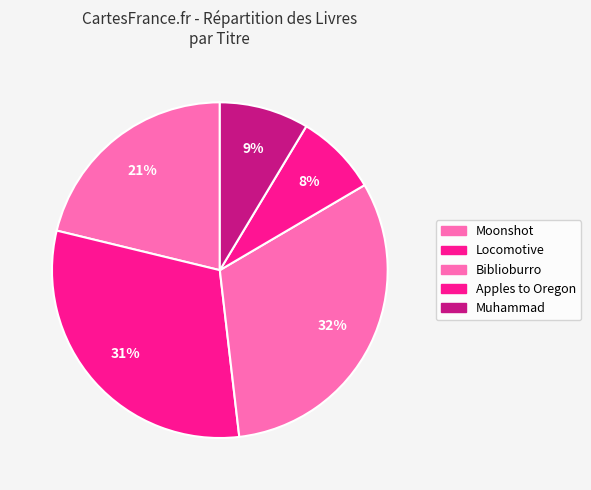

What is the smallest slice in the pie chart?

Apples to Oregon